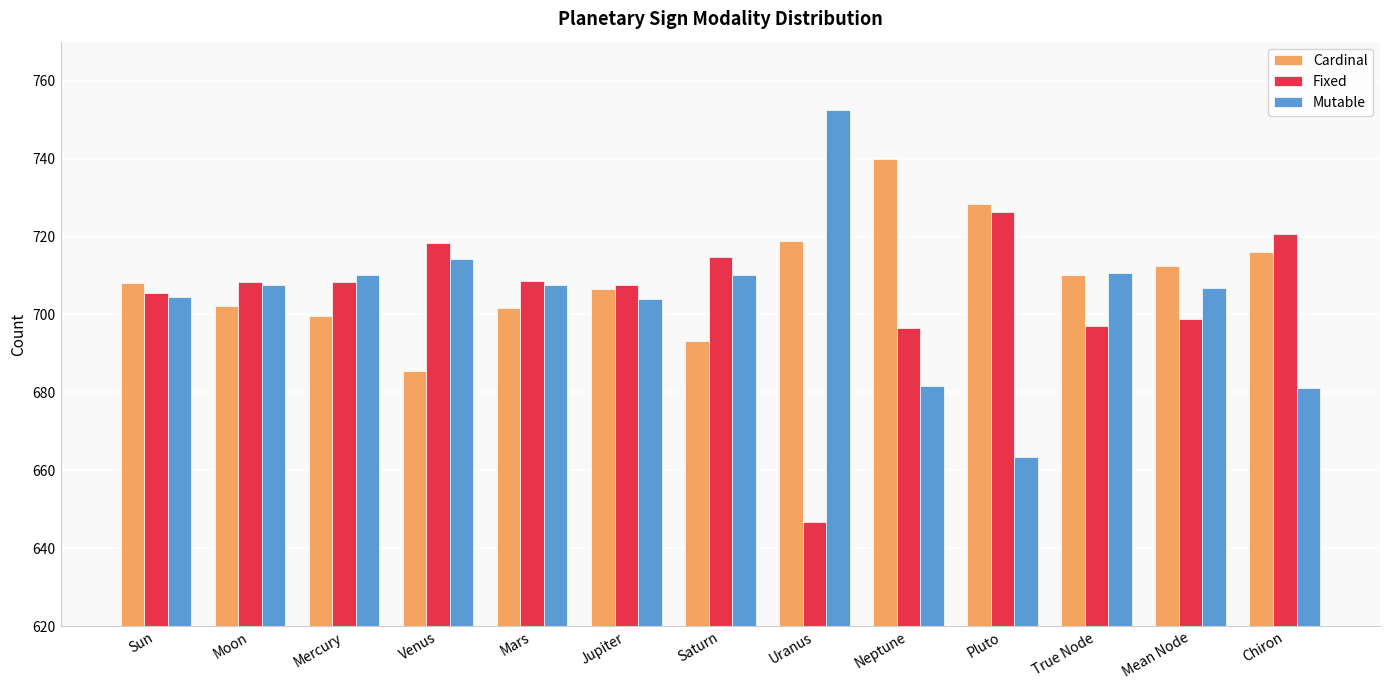

What is the sum of all Fixed values?

9157.1